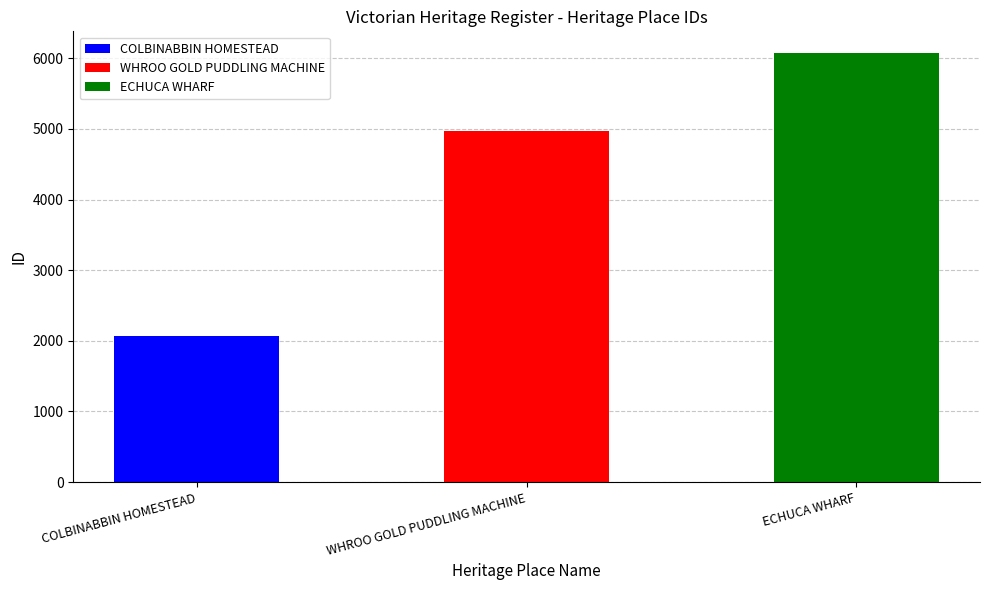

Where does the data first go above 4968?

ECHUCA WHARF